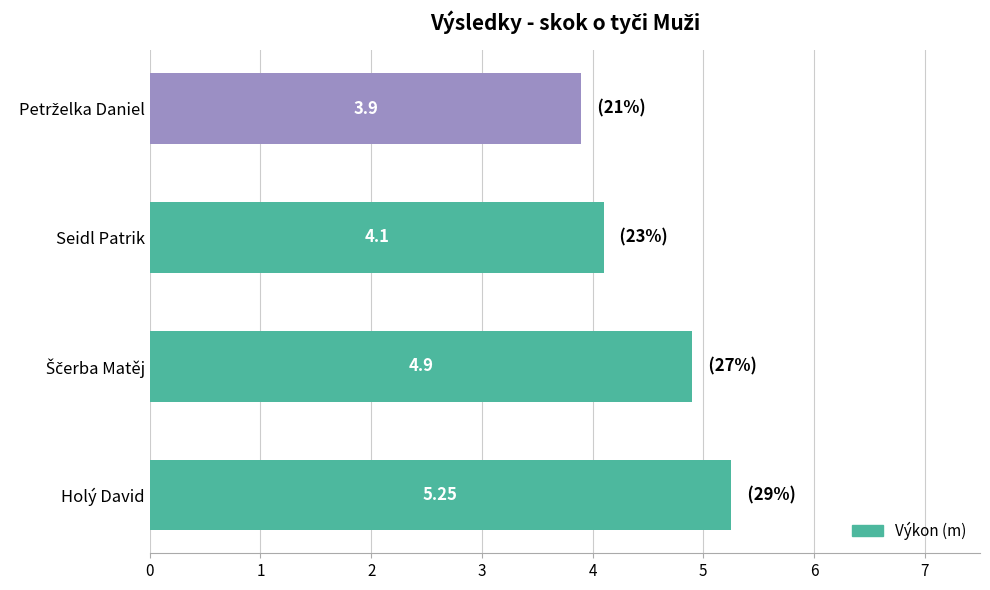

Which category has the highest value across all series?

Holý David